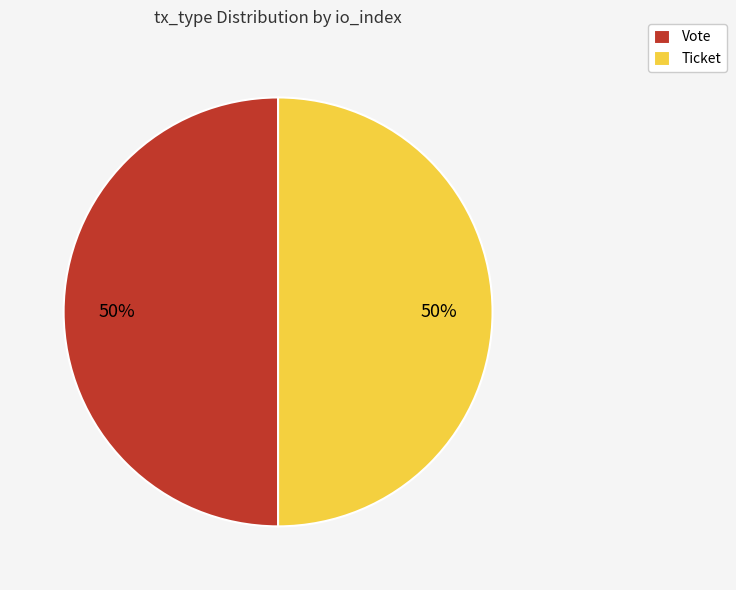

Is the sum of Ticket and Vote greater than half?

Yes